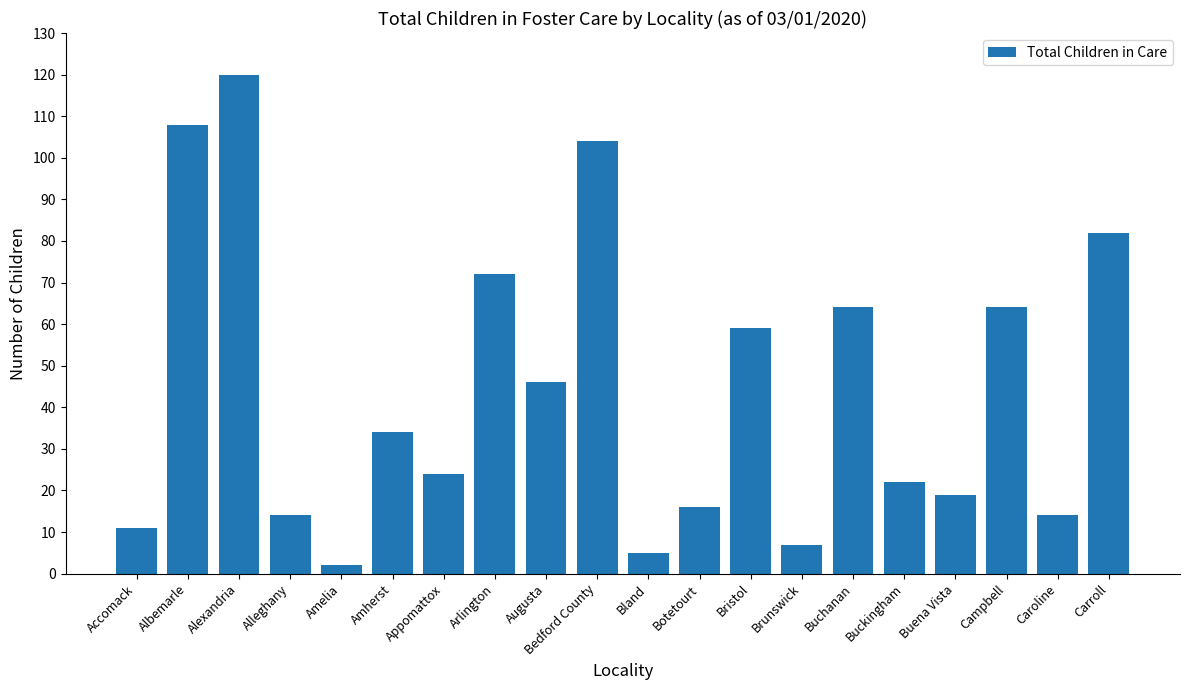

What is the label of the 3rd bar from the right?

Campbell